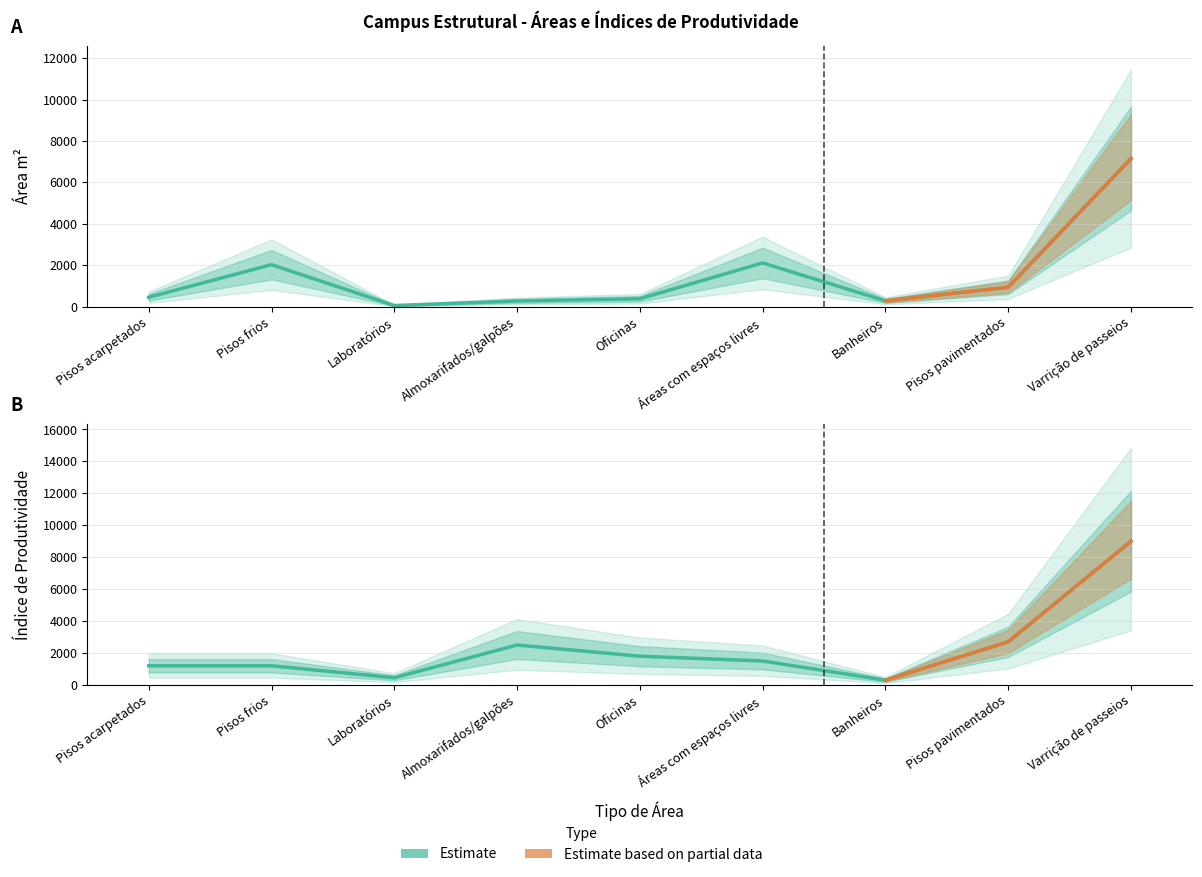

At which category does Área m² reach its first local valley?

Laboratórios